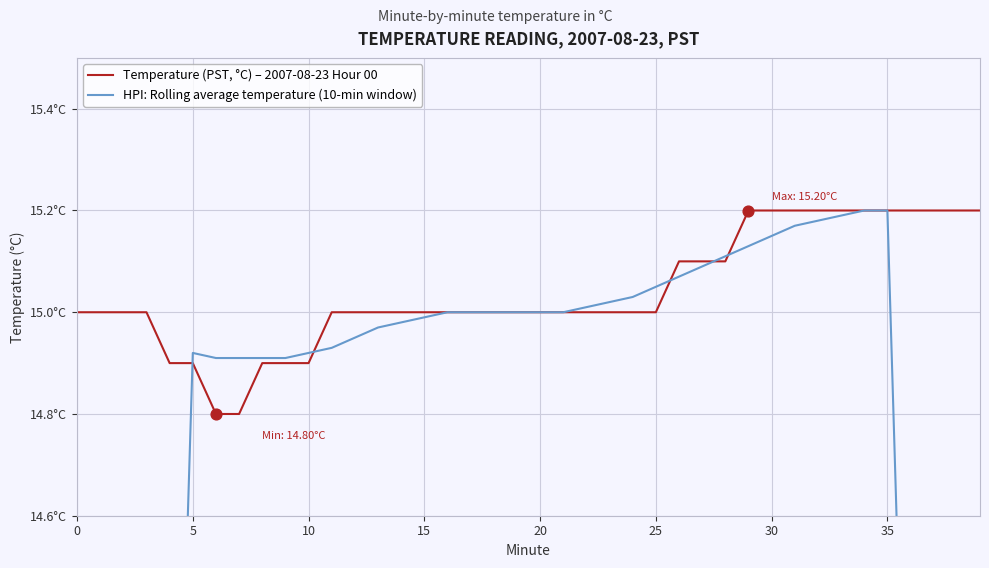

What are all the series names shown in the legend?

Temperature (PST, °C) – 2007-08-23 Hour 00, HPI: Rolling average temperature (10-min window)